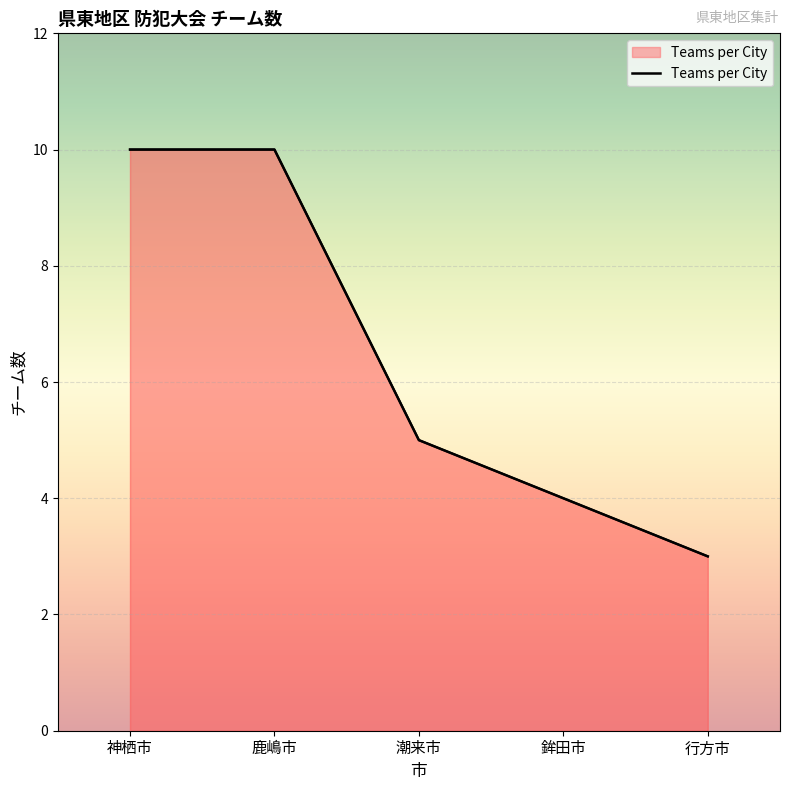

Where does the data first go above 5?

神栖市